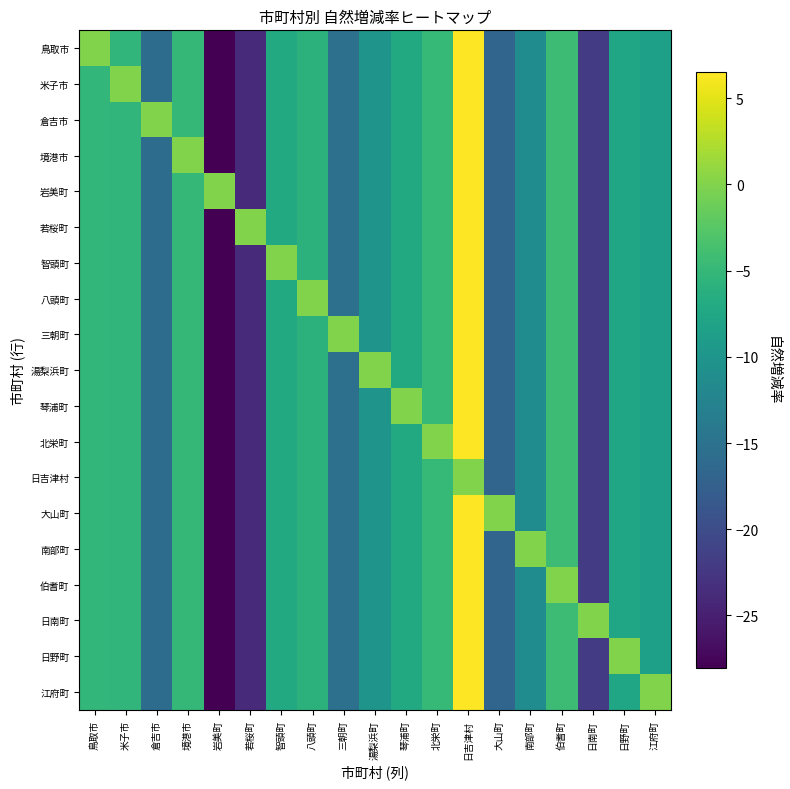

Reading left to right, list all the values displayed in this chart.

鳥取市: 鳥取市=0.0	米子市=-5.3	倉吉市=-15.8	境港市=-5.0	岩美町=-28.0	若桜町=-23.9	智頭町=-7.0	八頭町=-5.9	三朝町=-15.3	湯梨浜町=-10.1	琴浦町=-7.0	北栄町=-4.9	日吉津村=6.5	大山町=-16.7	南部町=-11.2	伯耆町=-4.3	日南町=-21.9	日野町=-7.5	江府町=-8.6
米子市: 鳥取市=-5.2	米子市=0.0	倉吉市=-15.8	境港市=-5.0	岩美町=-28.0	若桜町=-23.9	智頭町=-7.0	八頭町=-5.9	三朝町=-15.3	湯梨浜町=-10.1	琴浦町=-7.0	北栄町=-4.9	日吉津村=6.5	大山町=-16.7	南部町=-11.2	伯耆町=-4.3	日南町=-21.9	日野町=-7.5	江府町=-8.6
倉吉市: 鳥取市=-5.2	米子市=-5.3	倉吉市=0.0	境港市=-5.0	岩美町=-28.0	若桜町=-23.9	智頭町=-7.0	八頭町=-5.9	三朝町=-15.3	湯梨浜町=-10.1	琴浦町=-7.0	北栄町=-4.9	日吉津村=6.5	大山町=-16.7	南部町=-11.2	伯耆町=-4.3	日南町=-21.9	日野町=-7.5	江府町=-8.6
境港市: 鳥取市=-5.2	米子市=-5.3	倉吉市=-15.8	境港市=0.0	岩美町=-28.0	若桜町=-23.9	智頭町=-7.0	八頭町=-5.9	三朝町=-15.3	湯梨浜町=-10.1	琴浦町=-7.0	北栄町=-4.9	日吉津村=6.5	大山町=-16.7	南部町=-11.2	伯耆町=-4.3	日南町=-21.9	日野町=-7.5	江府町=-8.6
岩美町: 鳥取市=-5.2	米子市=-5.3	倉吉市=-15.8	境港市=-5.0	岩美町=0.0	若桜町=-23.9	智頭町=-7.0	八頭町=-5.9	三朝町=-15.3	湯梨浜町=-10.1	琴浦町=-7.0	北栄町=-4.9	日吉津村=6.5	大山町=-16.7	南部町=-11.2	伯耆町=-4.3	日南町=-21.9	日野町=-7.5	江府町=-8.6
若桜町: 鳥取市=-5.2	米子市=-5.3	倉吉市=-15.8	境港市=-5.0	岩美町=-28.0	若桜町=0.0	智頭町=-7.0	八頭町=-5.9	三朝町=-15.3	湯梨浜町=-10.1	琴浦町=-7.0	北栄町=-4.9	日吉津村=6.5	大山町=-16.7	南部町=-11.2	伯耆町=-4.3	日南町=-21.9	日野町=-7.5	江府町=-8.6
智頭町: 鳥取市=-5.2	米子市=-5.3	倉吉市=-15.8	境港市=-5.0	岩美町=-28.0	若桜町=-23.9	智頭町=0.0	八頭町=-5.9	三朝町=-15.3	湯梨浜町=-10.1	琴浦町=-7.0	北栄町=-4.9	日吉津村=6.5	大山町=-16.7	南部町=-11.2	伯耆町=-4.3	日南町=-21.9	日野町=-7.5	江府町=-8.6
八頭町: 鳥取市=-5.2	米子市=-5.3	倉吉市=-15.8	境港市=-5.0	岩美町=-28.0	若桜町=-23.9	智頭町=-7.0	八頭町=0.0	三朝町=-15.3	湯梨浜町=-10.1	琴浦町=-7.0	北栄町=-4.9	日吉津村=6.5	大山町=-16.7	南部町=-11.2	伯耆町=-4.3	日南町=-21.9	日野町=-7.5	江府町=-8.6
三朝町: 鳥取市=-5.2	米子市=-5.3	倉吉市=-15.8	境港市=-5.0	岩美町=-28.0	若桜町=-23.9	智頭町=-7.0	八頭町=-5.9	三朝町=0.0	湯梨浜町=-10.1	琴浦町=-7.0	北栄町=-4.9	日吉津村=6.5	大山町=-16.7	南部町=-11.2	伯耆町=-4.3	日南町=-21.9	日野町=-7.5	江府町=-8.6
湯梨浜町: 鳥取市=-5.2	米子市=-5.3	倉吉市=-15.8	境港市=-5.0	岩美町=-28.0	若桜町=-23.9	智頭町=-7.0	八頭町=-5.9	三朝町=-15.3	湯梨浜町=0.0	琴浦町=-7.0	北栄町=-4.9	日吉津村=6.5	大山町=-16.7	南部町=-11.2	伯耆町=-4.3	日南町=-21.9	日野町=-7.5	江府町=-8.6
琴浦町: 鳥取市=-5.2	米子市=-5.3	倉吉市=-15.8	境港市=-5.0	岩美町=-28.0	若桜町=-23.9	智頭町=-7.0	八頭町=-5.9	三朝町=-15.3	湯梨浜町=-10.1	琴浦町=0.0	北栄町=-4.9	日吉津村=6.5	大山町=-16.7	南部町=-11.2	伯耆町=-4.3	日南町=-21.9	日野町=-7.5	江府町=-8.6
北栄町: 鳥取市=-5.2	米子市=-5.3	倉吉市=-15.8	境港市=-5.0	岩美町=-28.0	若桜町=-23.9	智頭町=-7.0	八頭町=-5.9	三朝町=-15.3	湯梨浜町=-10.1	琴浦町=-7.0	北栄町=0.0	日吉津村=6.5	大山町=-16.7	南部町=-11.2	伯耆町=-4.3	日南町=-21.9	日野町=-7.5	江府町=-8.6
日吉津村: 鳥取市=-5.2	米子市=-5.3	倉吉市=-15.8	境港市=-5.0	岩美町=-28.0	若桜町=-23.9	智頭町=-7.0	八頭町=-5.9	三朝町=-15.3	湯梨浜町=-10.1	琴浦町=-7.0	北栄町=-4.9	日吉津村=0.0	大山町=-16.7	南部町=-11.2	伯耆町=-4.3	日南町=-21.9	日野町=-7.5	江府町=-8.6
大山町: 鳥取市=-5.2	米子市=-5.3	倉吉市=-15.8	境港市=-5.0	岩美町=-28.0	若桜町=-23.9	智頭町=-7.0	八頭町=-5.9	三朝町=-15.3	湯梨浜町=-10.1	琴浦町=-7.0	北栄町=-4.9	日吉津村=6.5	大山町=0.0	南部町=-11.2	伯耆町=-4.3	日南町=-21.9	日野町=-7.5	江府町=-8.6
南部町: 鳥取市=-5.2	米子市=-5.3	倉吉市=-15.8	境港市=-5.0	岩美町=-28.0	若桜町=-23.9	智頭町=-7.0	八頭町=-5.9	三朝町=-15.3	湯梨浜町=-10.1	琴浦町=-7.0	北栄町=-4.9	日吉津村=6.5	大山町=-16.7	南部町=0.0	伯耆町=-4.3	日南町=-21.9	日野町=-7.5	江府町=-8.6
伯耆町: 鳥取市=-5.2	米子市=-5.3	倉吉市=-15.8	境港市=-5.0	岩美町=-28.0	若桜町=-23.9	智頭町=-7.0	八頭町=-5.9	三朝町=-15.3	湯梨浜町=-10.1	琴浦町=-7.0	北栄町=-4.9	日吉津村=6.5	大山町=-16.7	南部町=-11.2	伯耆町=0.0	日南町=-21.9	日野町=-7.5	江府町=-8.6
日南町: 鳥取市=-5.2	米子市=-5.3	倉吉市=-15.8	境港市=-5.0	岩美町=-28.0	若桜町=-23.9	智頭町=-7.0	八頭町=-5.9	三朝町=-15.3	湯梨浜町=-10.1	琴浦町=-7.0	北栄町=-4.9	日吉津村=6.5	大山町=-16.7	南部町=-11.2	伯耆町=-4.3	日南町=0.0	日野町=-7.5	江府町=-8.6
日野町: 鳥取市=-5.2	米子市=-5.3	倉吉市=-15.8	境港市=-5.0	岩美町=-28.0	若桜町=-23.9	智頭町=-7.0	八頭町=-5.9	三朝町=-15.3	湯梨浜町=-10.1	琴浦町=-7.0	北栄町=-4.9	日吉津村=6.5	大山町=-16.7	南部町=-11.2	伯耆町=-4.3	日南町=-21.9	日野町=0.0	江府町=-8.6
江府町: 鳥取市=-5.2	米子市=-5.3	倉吉市=-15.8	境港市=-5.0	岩美町=-28.0	若桜町=-23.9	智頭町=-7.0	八頭町=-5.9	三朝町=-15.3	湯梨浜町=-10.1	琴浦町=-7.0	北栄町=-4.9	日吉津村=6.5	大山町=-16.7	南部町=-11.2	伯耆町=-4.3	日南町=-21.9	日野町=-7.5	江府町=0.0